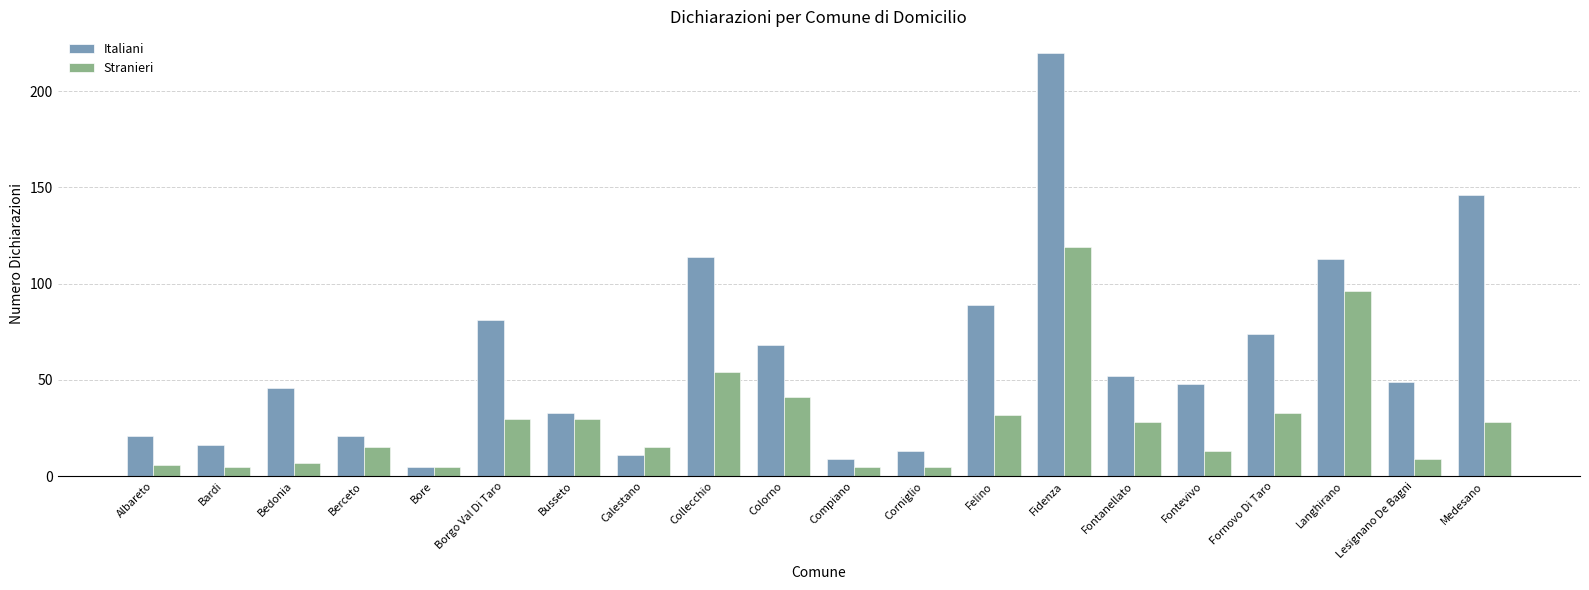

Which label corresponds to the largest value in the chart?

Fidenza